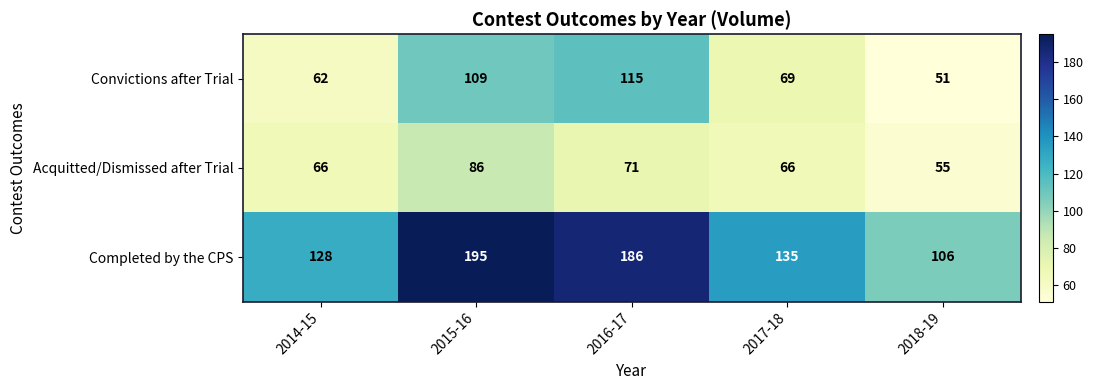

At which category does the chart reach its peak across all series?

2015-16